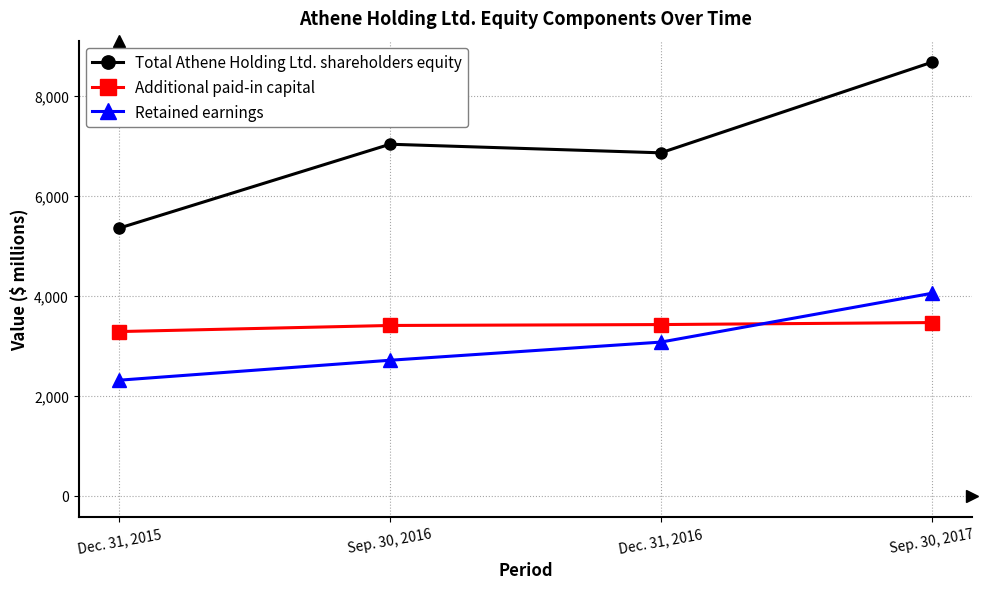

True or false: Additional paid-in capital has a value of 4957 at Sep. 30, 2017.

False